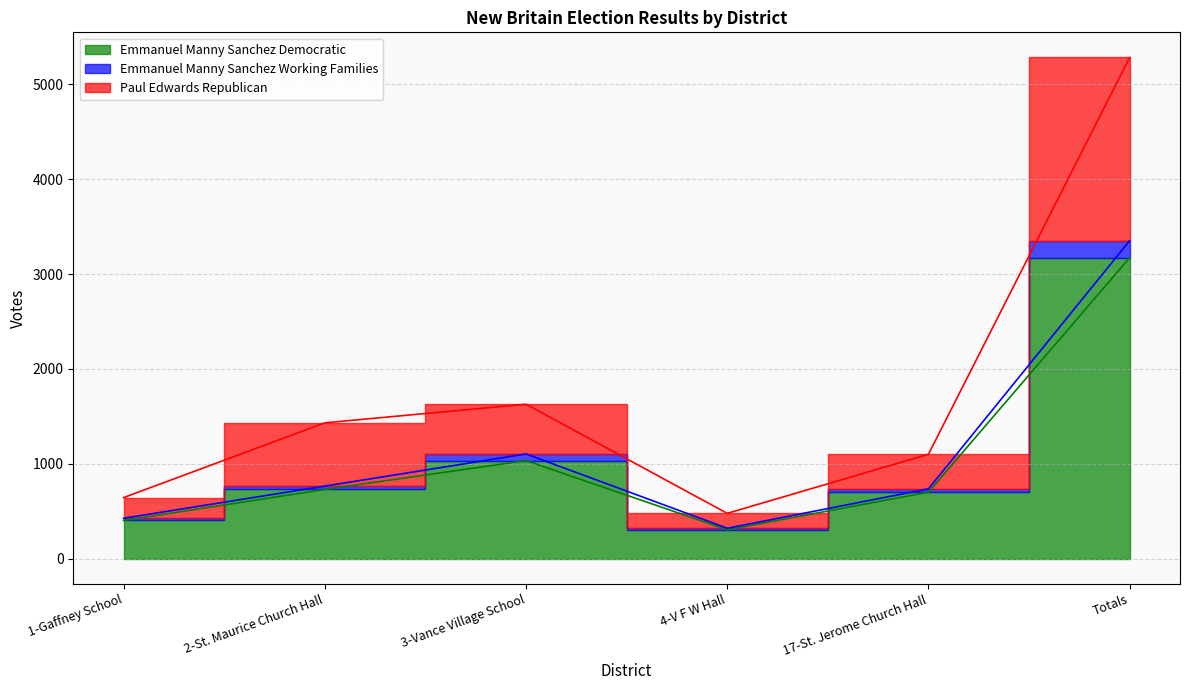

Reading right to left, what are all the values shown in this chart?

Emmanuel Manny Sanchez Democratic: Totals=3173	17-St. Jerome Church Hall=701	4-V F W Hall=305	3-Vance Village School=1034	2-St. Maurice Church Hall=730	1-Gaffney School=403
Emmanuel Manny Sanchez Working Families: Totals=3352	17-St. Jerome Church Hall=736	4-V F W Hall=321	3-Vance Village School=1104	2-St. Maurice Church Hall=765	1-Gaffney School=426
Paul Edwards Republican: Totals=5283	17-St. Jerome Church Hall=1101	4-V F W Hall=478	3-Vance Village School=1628	2-St. Maurice Church Hall=1432	1-Gaffney School=644